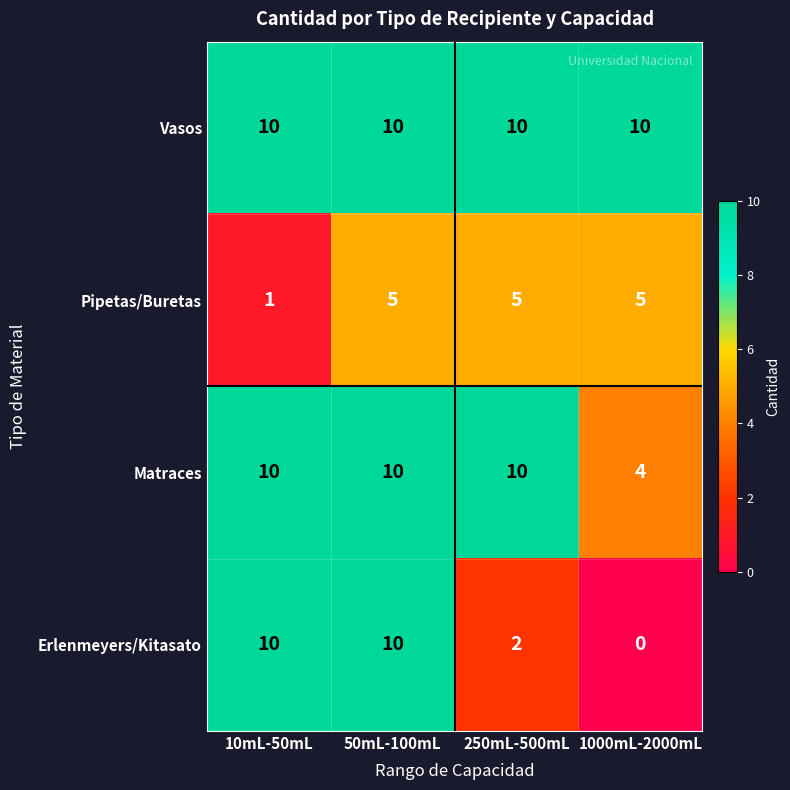

Which series has the largest total across all categories?

Vasos